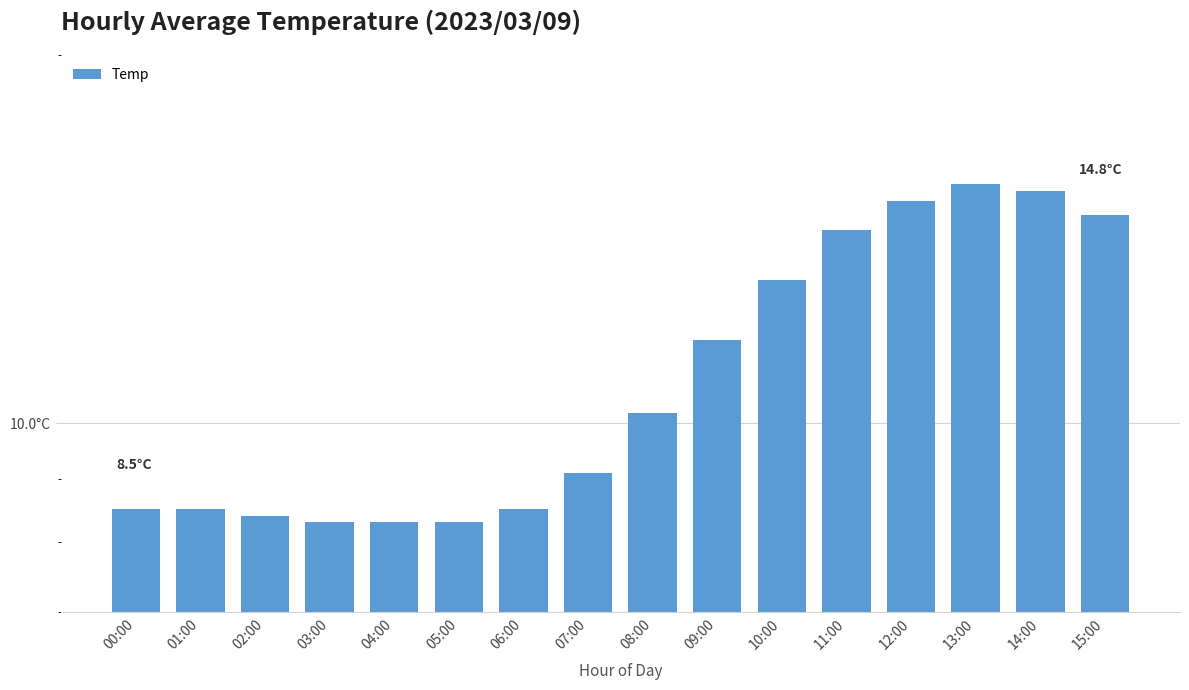

Rank the categories by value from lowest to highest.

03:00, 04:00, 05:00, 02:00, 00:00, 01:00, 06:00, 07:00, 08:00, 09:00, 10:00, 11:00, 15:00, 12:00, 14:00, 13:00